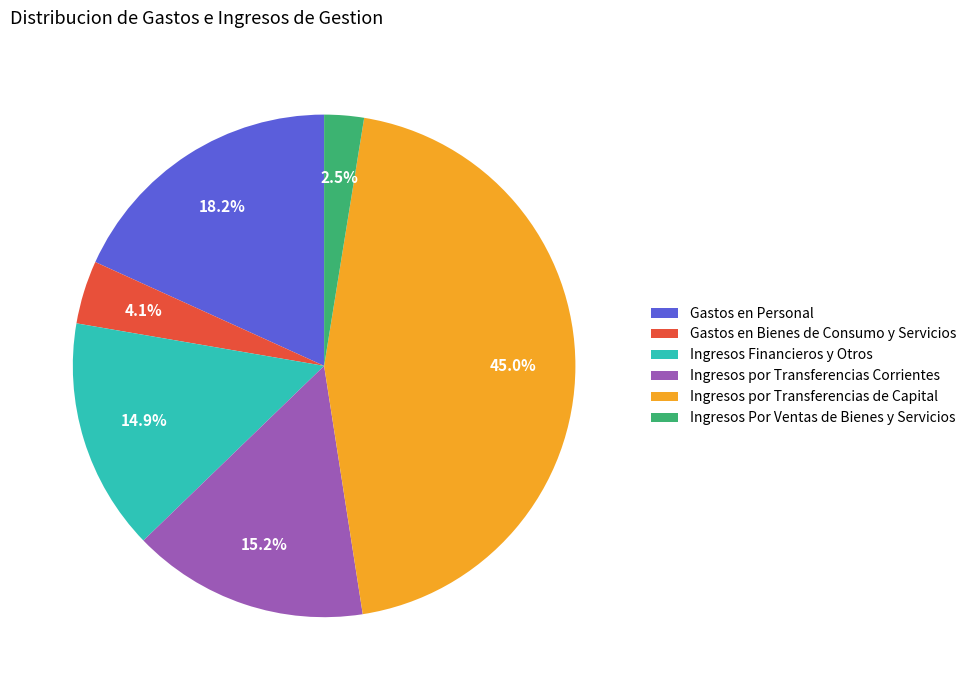

True or false: Ingresos por Transferencias de Capital accounts for 45% of the total.

True